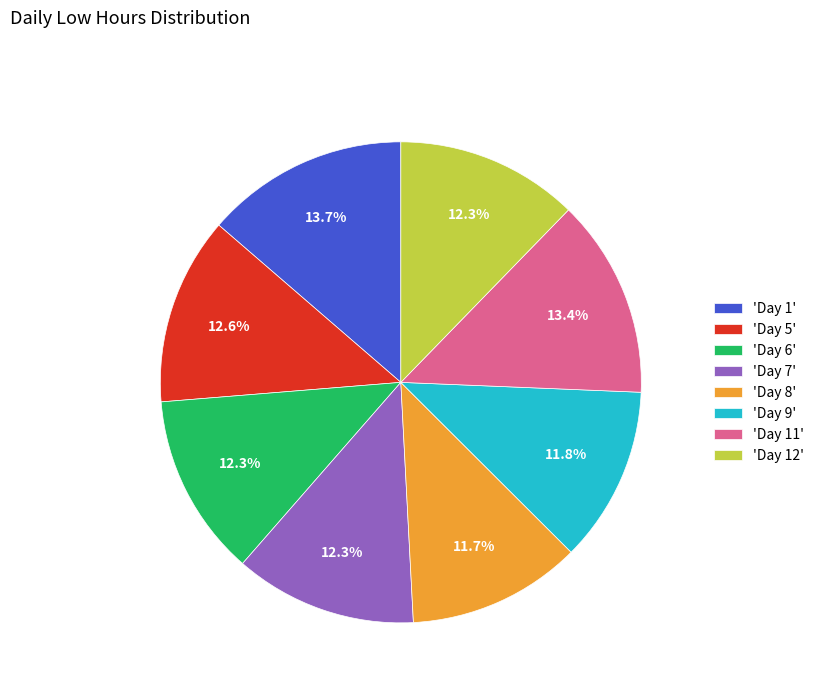

Do 'Day 12' and 'Day 6' together represent more than half of the pie?

No